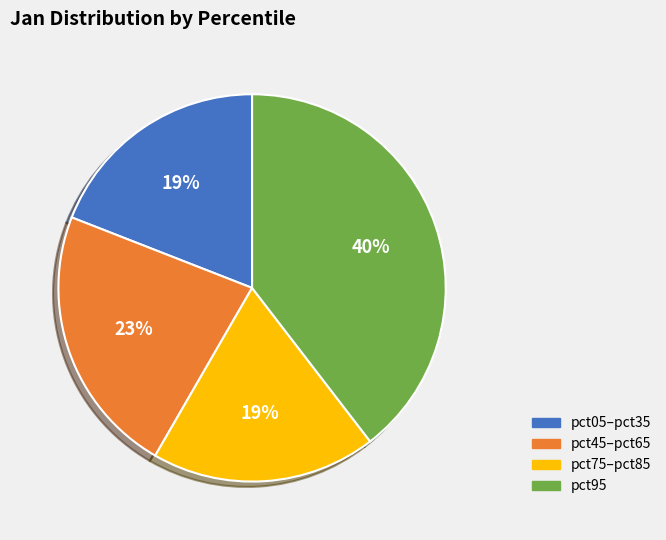

Is there any slice that represents more than half of the pie?

No